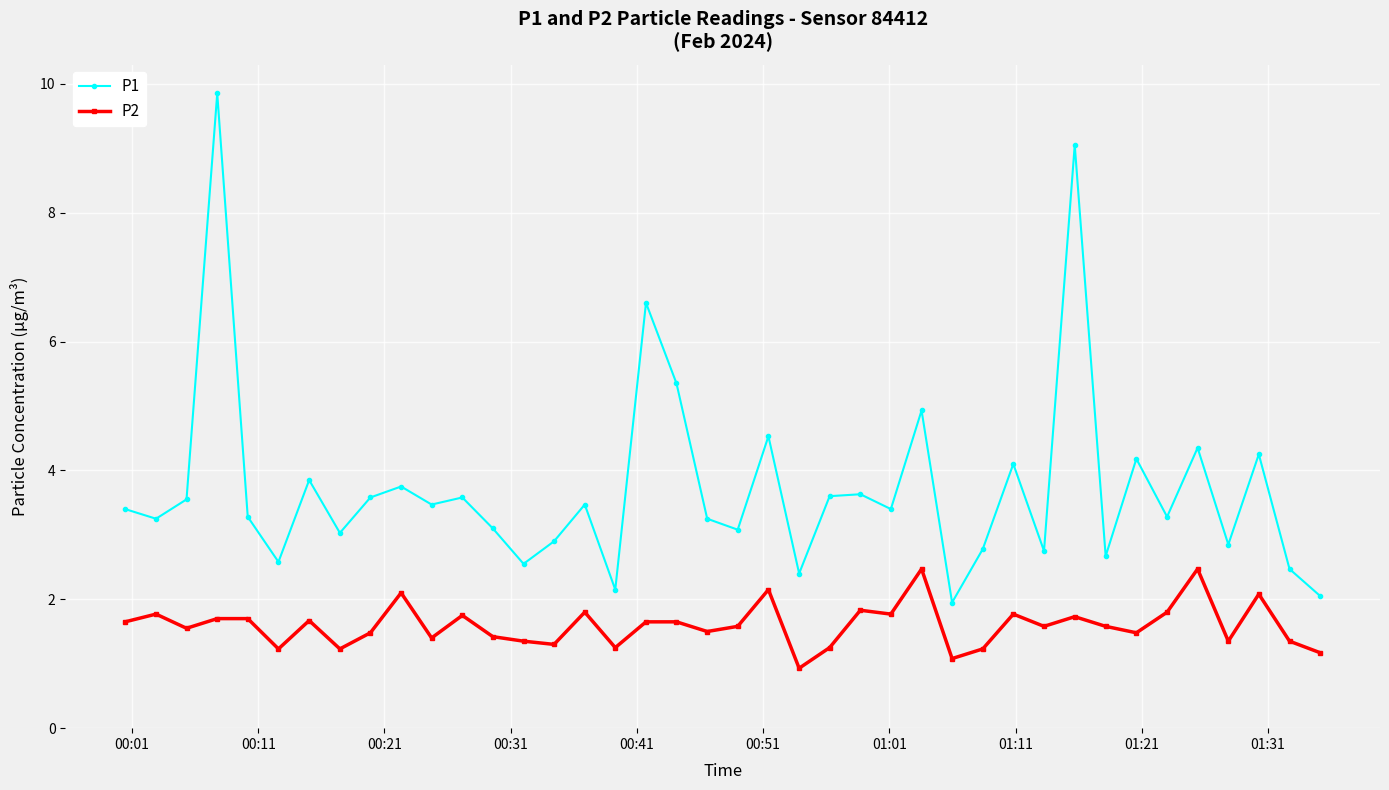

What is the difference between the maximum and minimum values in the P2 series?

1.5